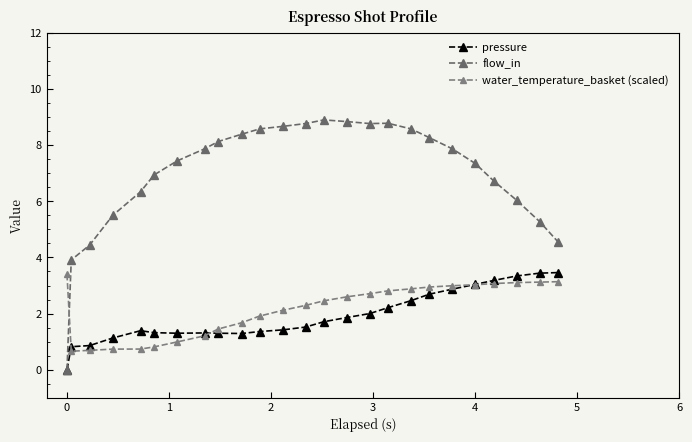

Does the chart have visible grid lines?

No